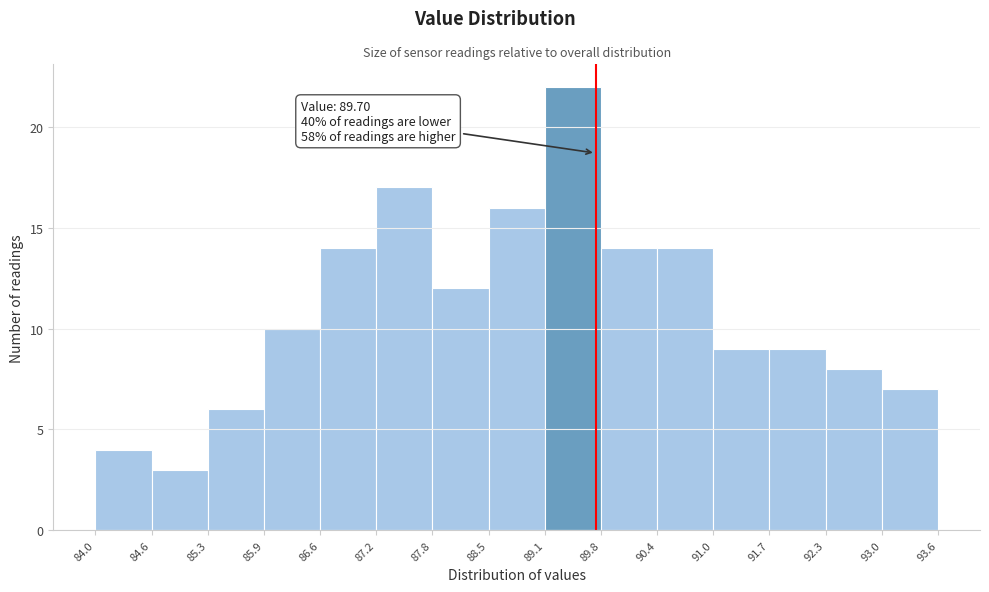

Over which range of the x-axis is the bar tallest?

89.1 to 89.8